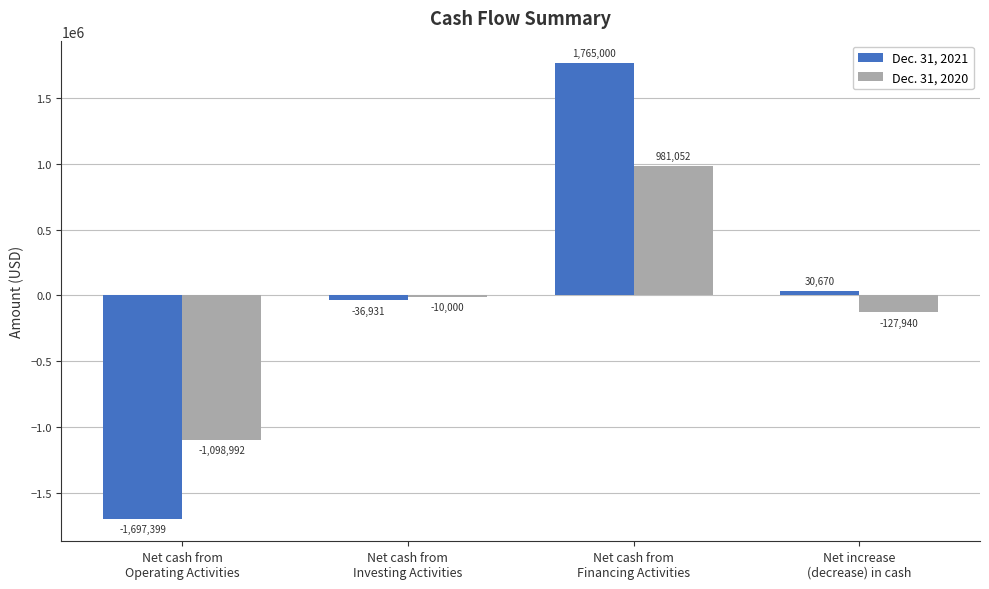

At which label is Dec. 31, 2020 closest to -58970?

Net cash from
Investing Activities